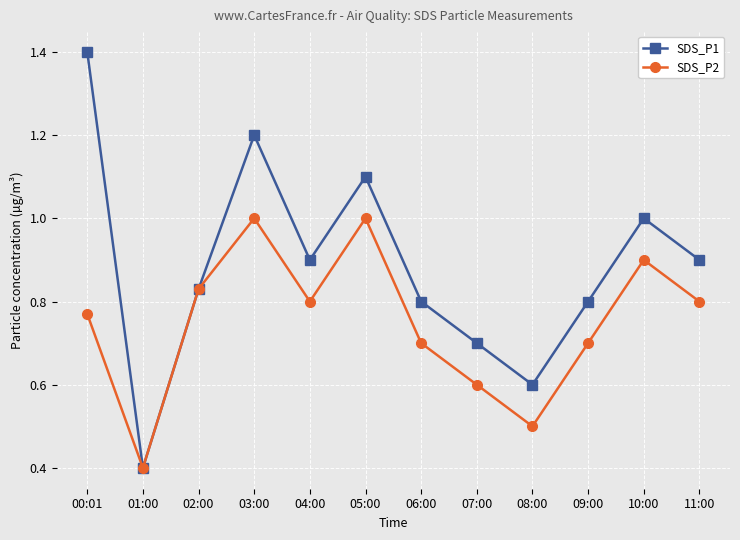

How many lines are shown in the chart?

2